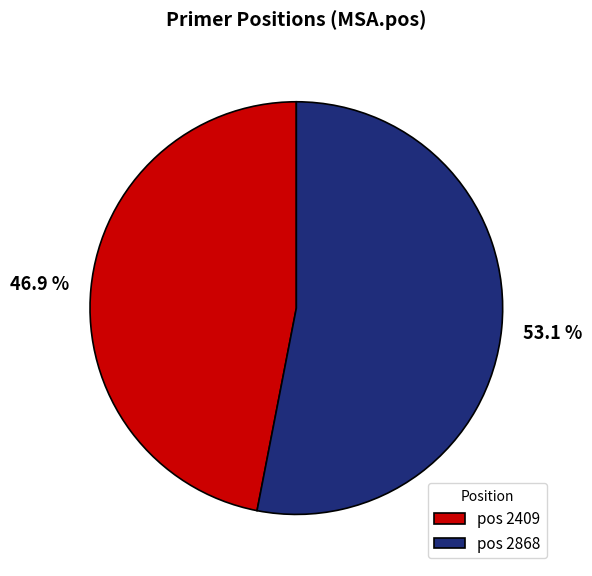

Is there any slice that represents more than half of the pie?

Yes